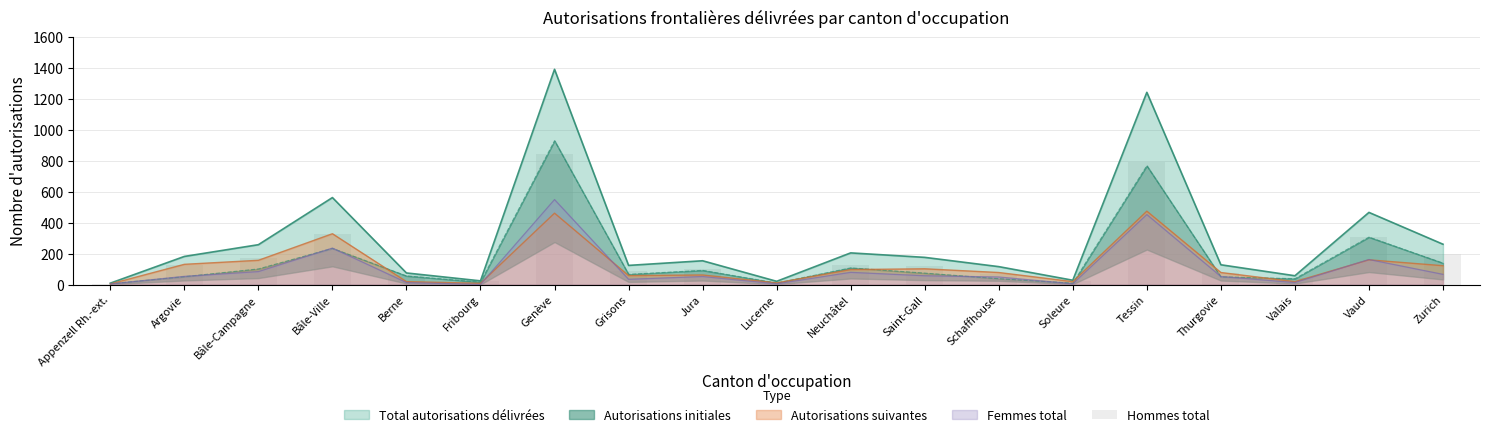

What is the ratio of the value at Thurgovie to the value at Tessin?

0.1